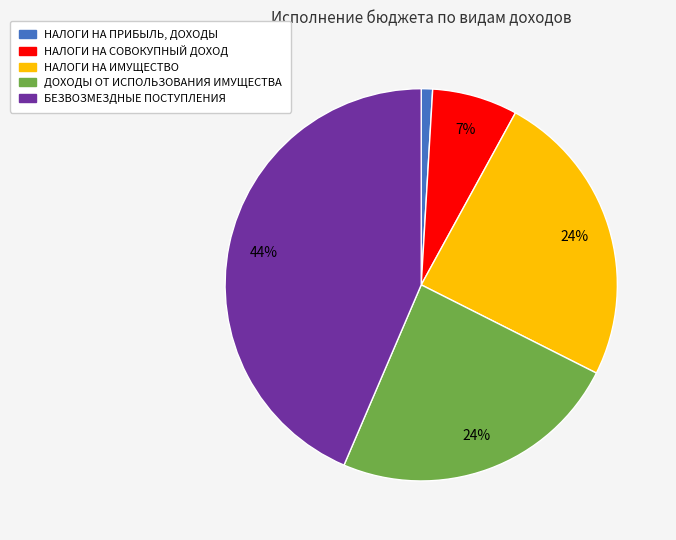

The НАЛОГИ НА ПРИБЫЛЬ, ДОХОДЫ slice represents 1% of the pie. True or false?

True